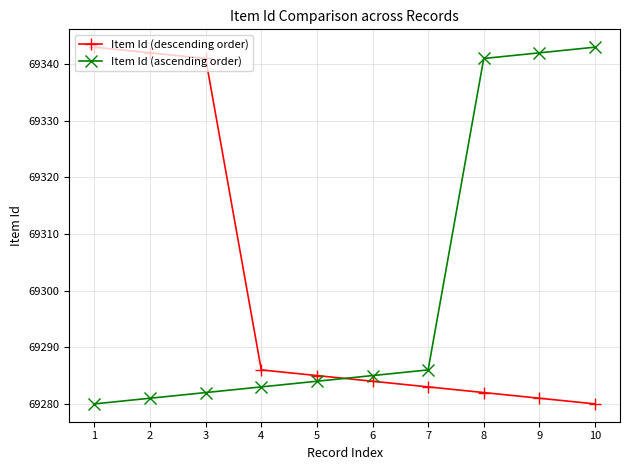

What is the sum of all Item Id (ascending order) values?

693007